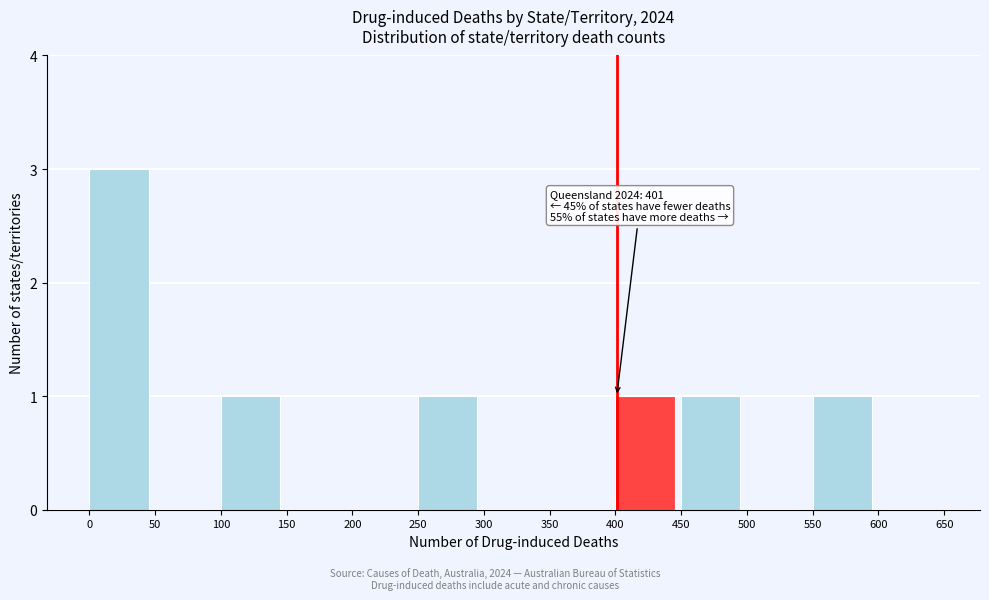

Which range on the x-axis has the tallest bar?

0 to 50